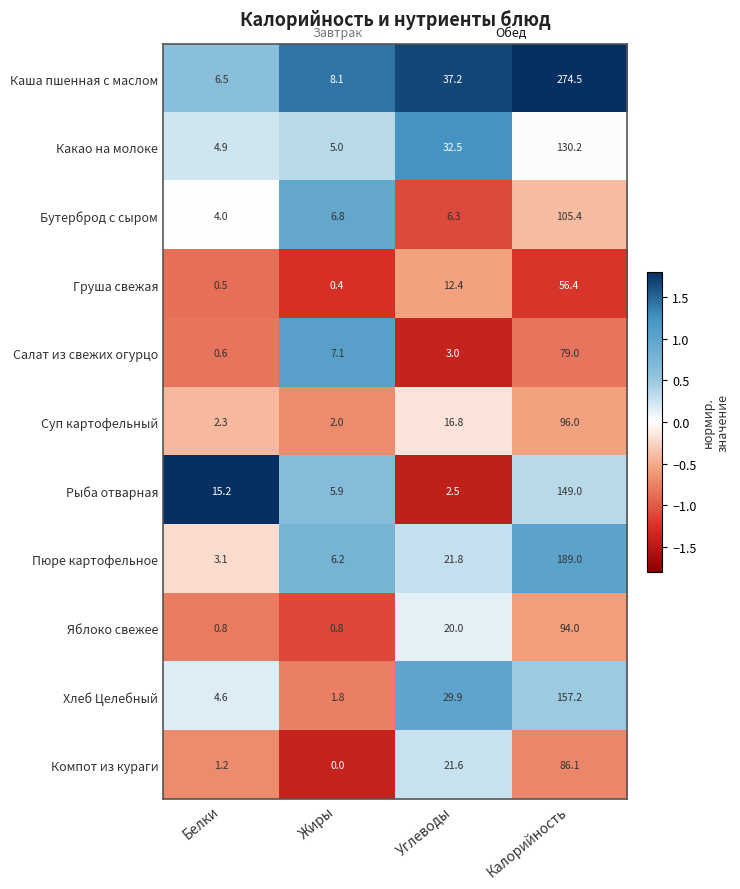

Where does the Груша свежая series first go above 12?

Углеводы